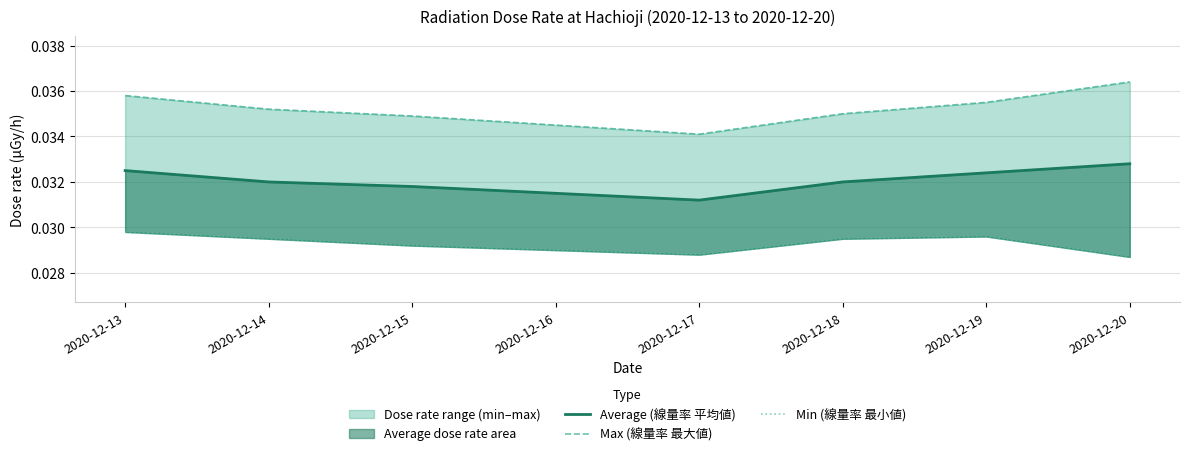

The value of Min (線量率 最小値) at 2020-12-15 is 0.0. True or false?

True